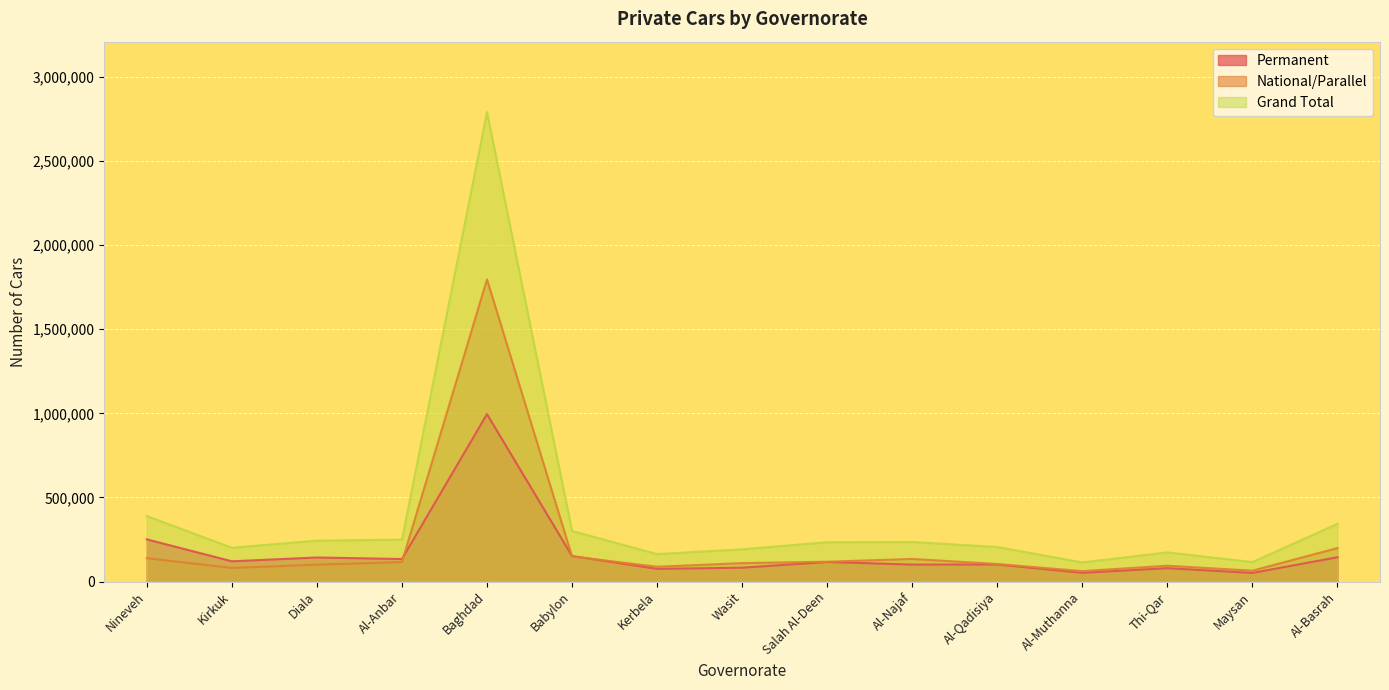

Which category has the lowest value across all series?

Maysan